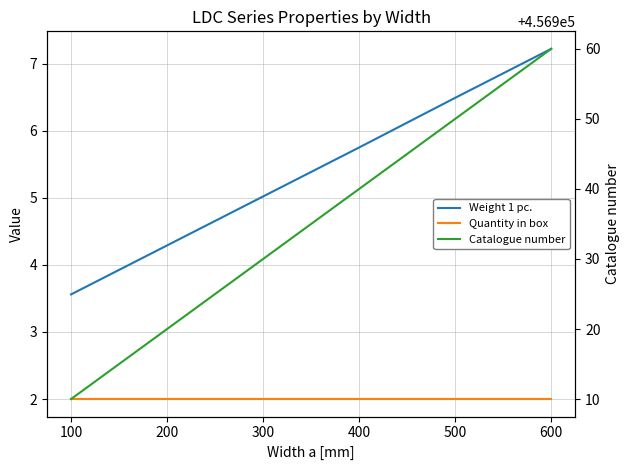

What is the minimum value for Catalogue number?

456910.0